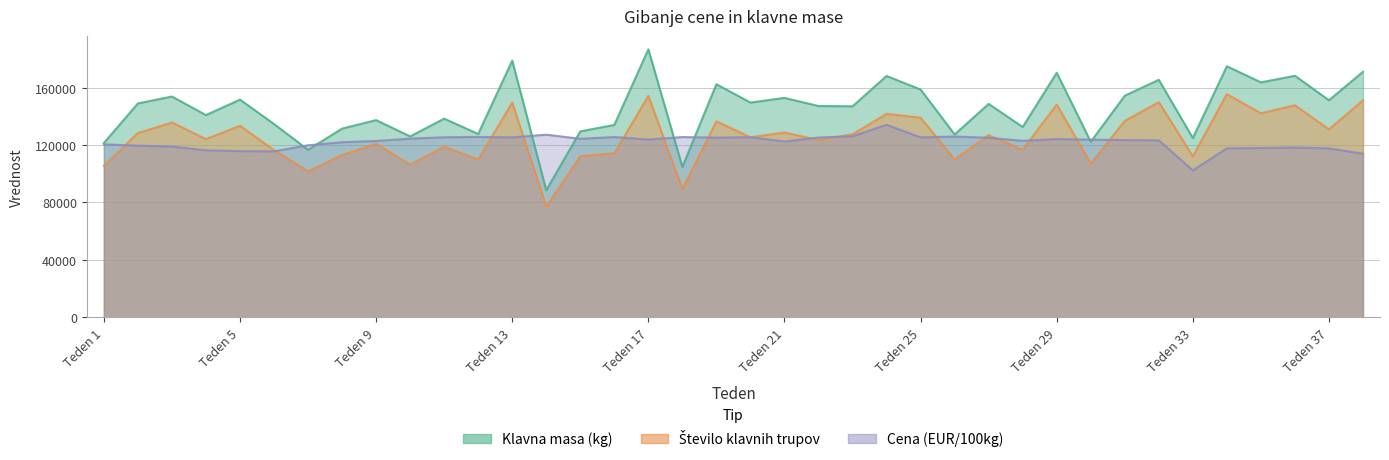

What is the difference between the Število klavnih trupov values at 2 and 13?

21200